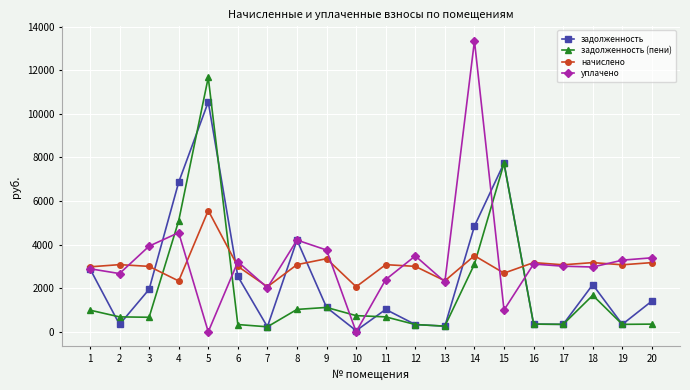

What is the maximum value shown in the chart?

13348.3